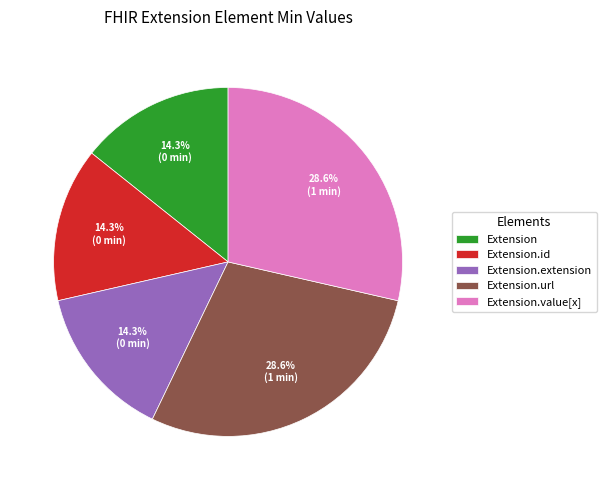

How much of the chart is everything except Extension.extension?

85.7%